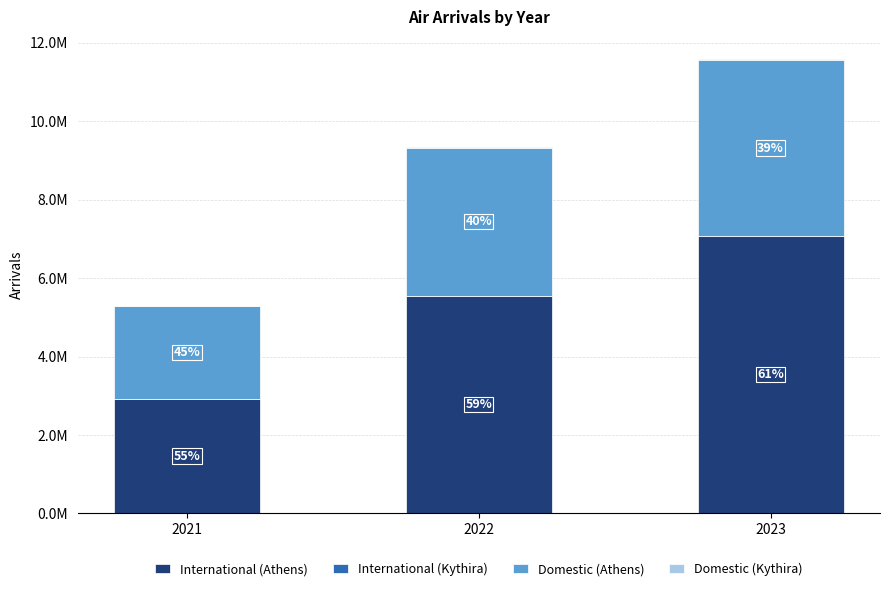

At which label is Domestic (Kythira) closest to 14432?

2022